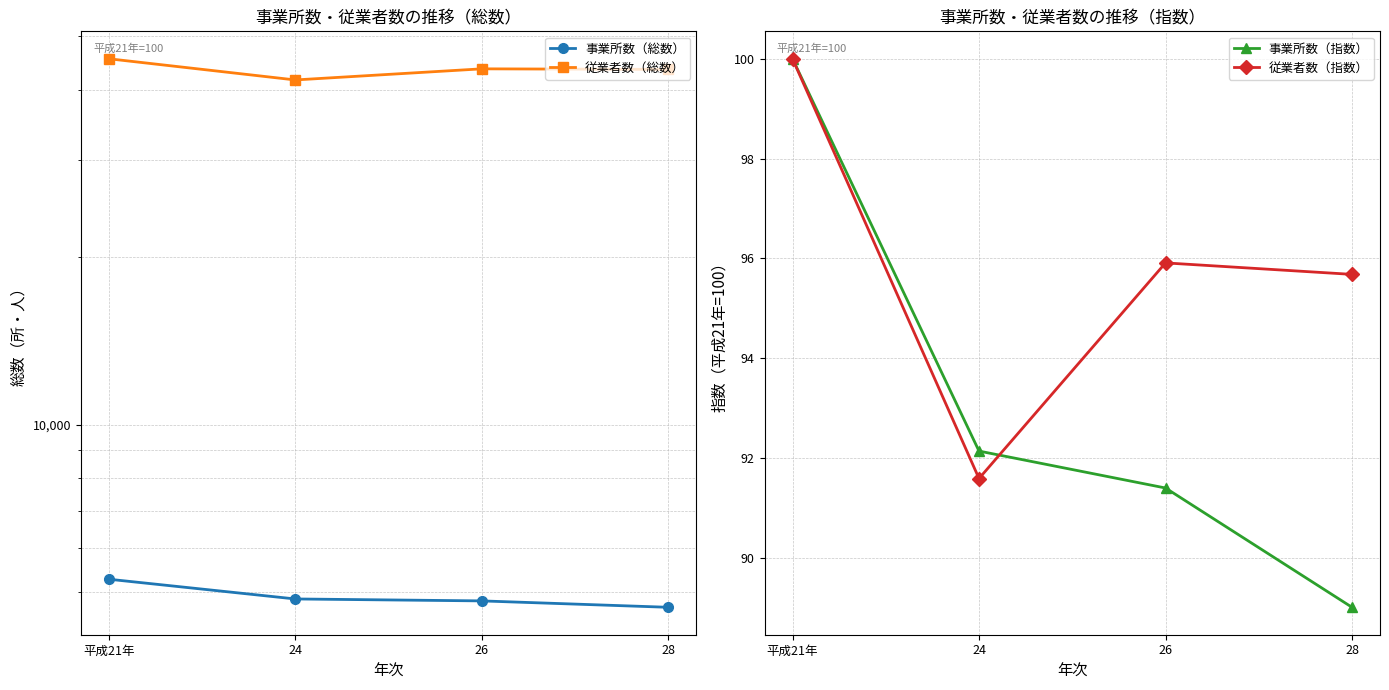

What are all the series names shown in the legend?

事業所数（総数）, 従業者数（総数）, 事業所数（指数）, 従業者数（指数）